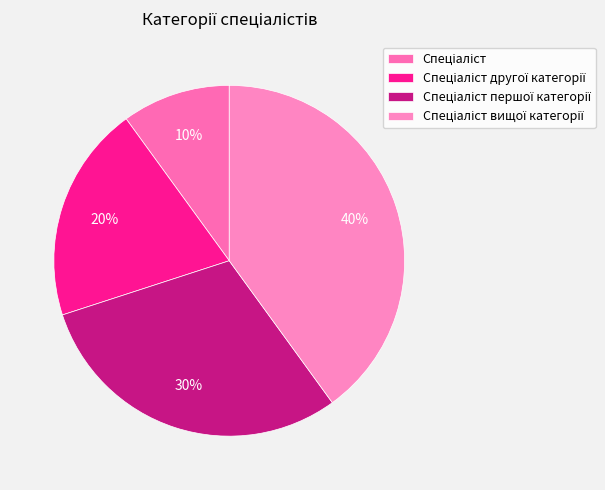

How many slices are in this pie chart?

4